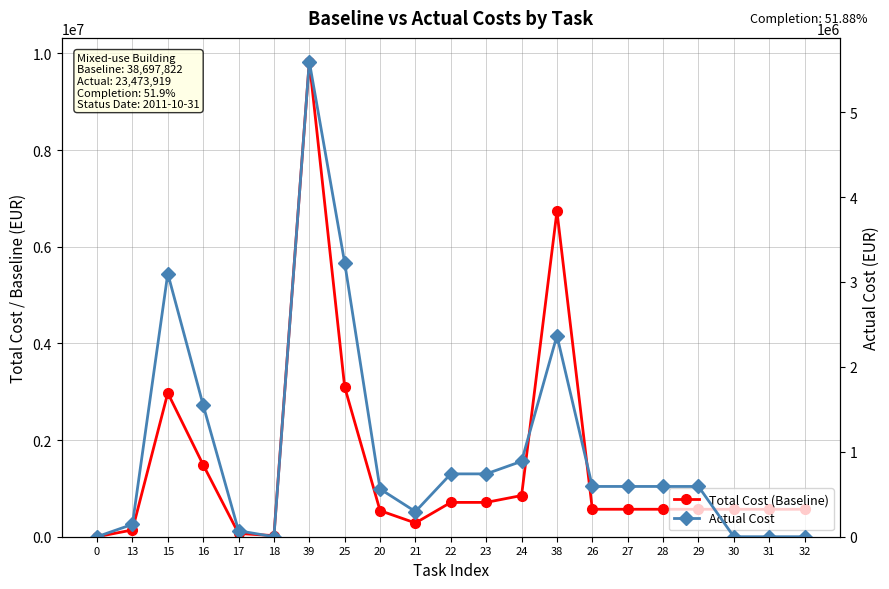

How many intersections are there between Total Cost (Baseline) and Actual Cost?

5